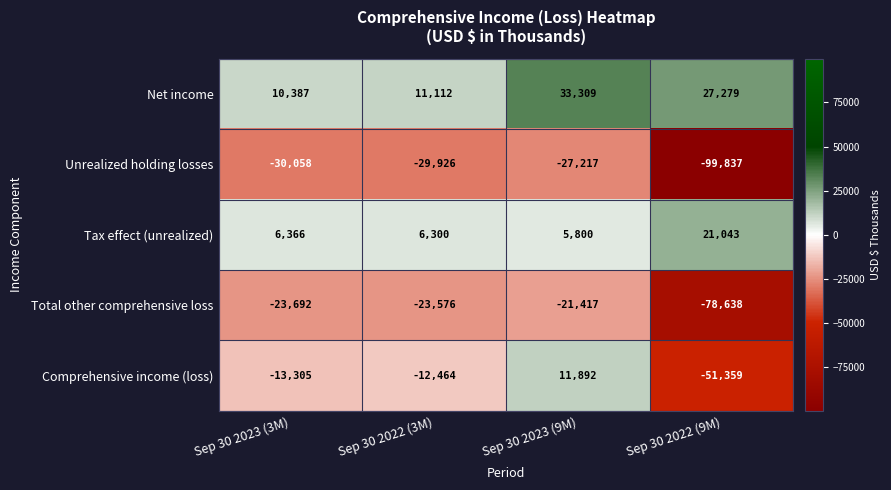

Reading right to left, list all the values displayed in this chart.

Net income: Sep 30 2022 (9M)=27279	Sep 30 2023 (9M)=33309	Sep 30 2022 (3M)=11112	Sep 30 2023 (3M)=10387
Unrealized holding losses: Sep 30 2022 (9M)=-99837	Sep 30 2023 (9M)=-27217	Sep 30 2022 (3M)=-29926	Sep 30 2023 (3M)=-30058
Tax effect (unrealized): Sep 30 2022 (9M)=21043	Sep 30 2023 (9M)=5800	Sep 30 2022 (3M)=6300	Sep 30 2023 (3M)=6366
Total other comprehensive loss: Sep 30 2022 (9M)=-78638	Sep 30 2023 (9M)=-21417	Sep 30 2022 (3M)=-23576	Sep 30 2023 (3M)=-23692
Comprehensive income (loss): Sep 30 2022 (9M)=-51359	Sep 30 2023 (9M)=11892	Sep 30 2022 (3M)=-12464	Sep 30 2023 (3M)=-13305